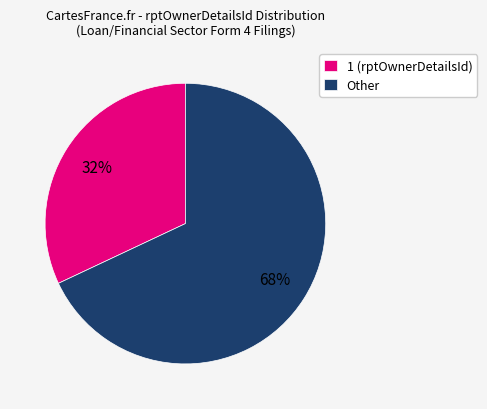

Is it true that 1 (rptOwnerDetailsId) is 41% of the pie?

False